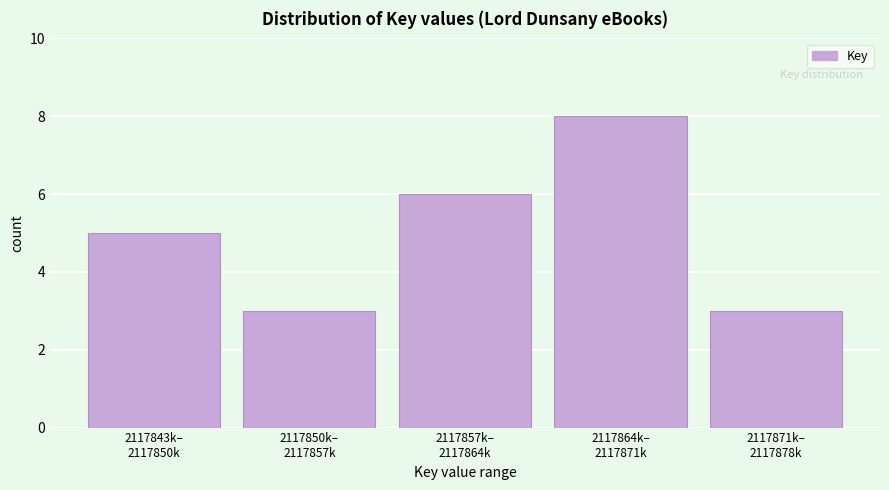

Reading left to right, list all the values displayed in this chart.

5	3	6	8	3